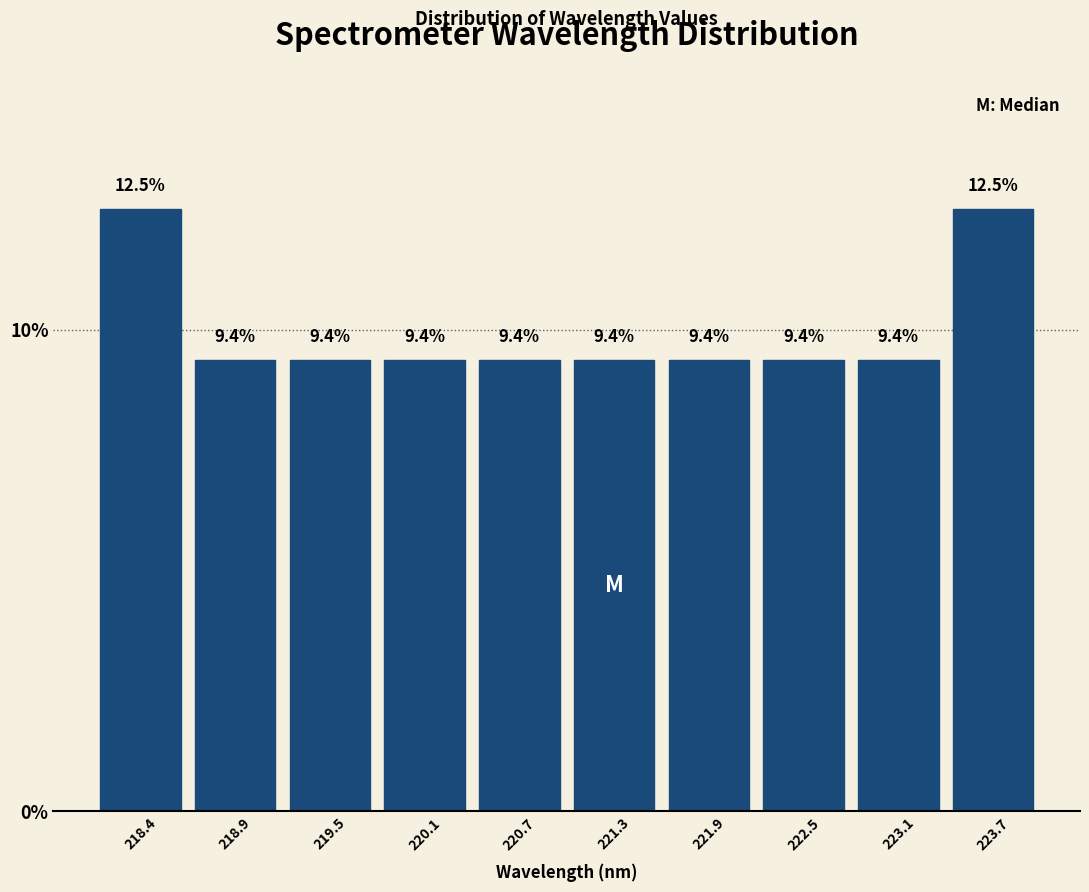

Reading left to right, list every bar in this chart as the range it spans on the x-axis followed by its height. The bar edges are not printed on the chart, so give them approximately, as read against the axis.

218.1 to 218.7: 12.5
218.7 to 219.2: 9.4
219.2 to 219.8: 9.4
219.8 to 220.4: 9.4
220.4 to 221.0: 9.4
221.0 to 221.6: 9.4
221.6 to 222.2: 9.4
222.2 to 222.8: 9.4
222.8 to 223.4: 9.4
223.4 to 224.0: 12.5